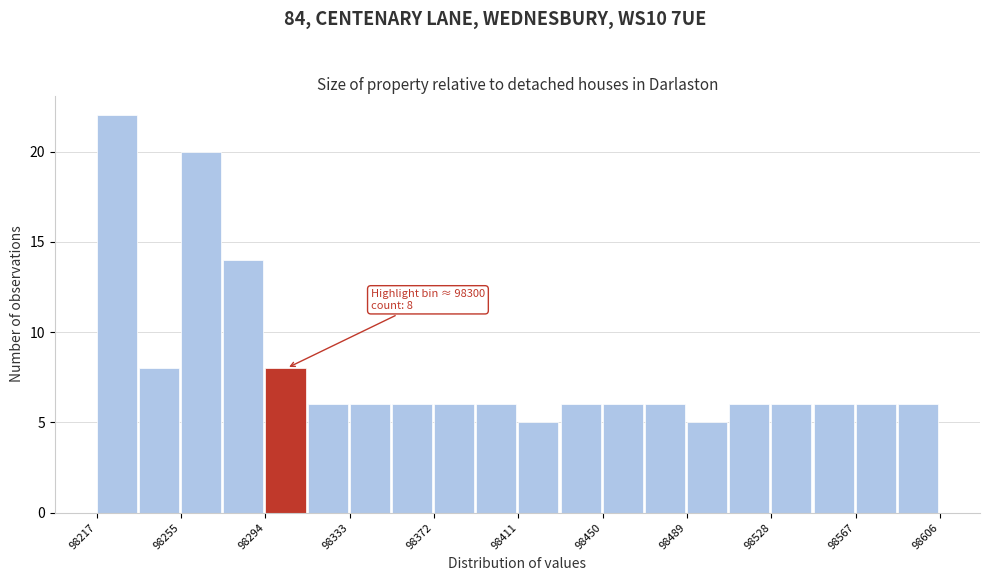

Around what value on the x-axis is the tallest bar? Give the approximate position of its centre, as read against the axis.

98225